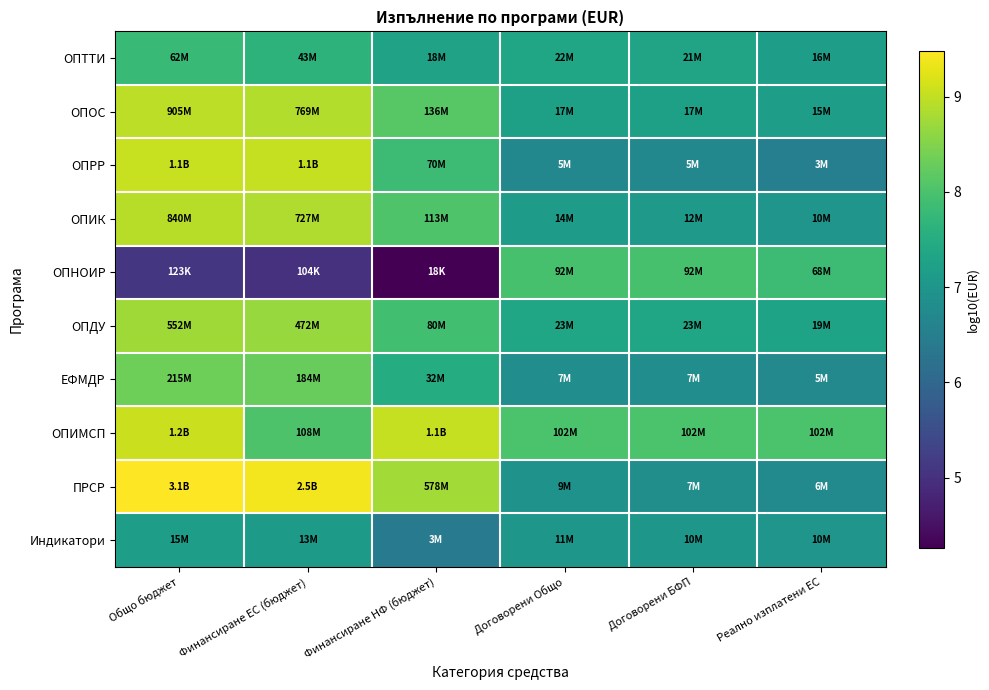

What is the difference between the highest and lowest values at Финансиране ЕС (бюджет)?

4.4